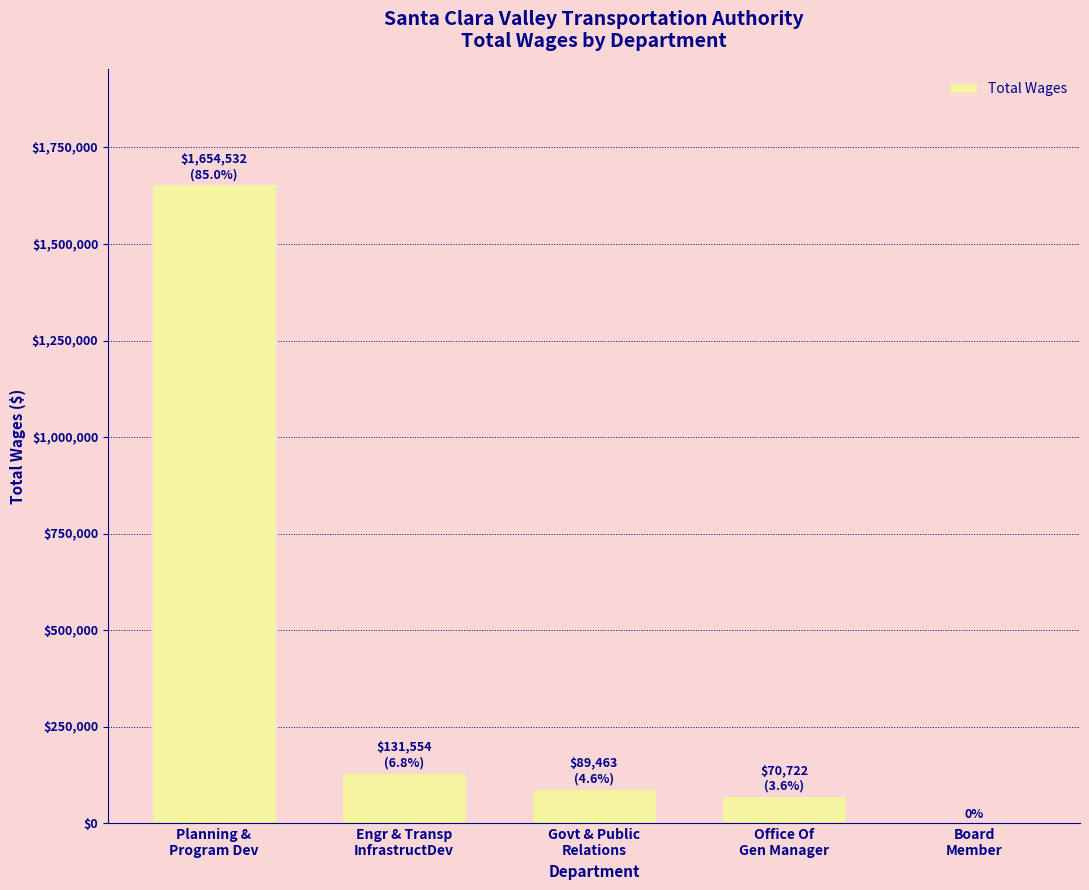

True or false: the data shows 226591 at Engr & Transp
InfrastructDev.

False